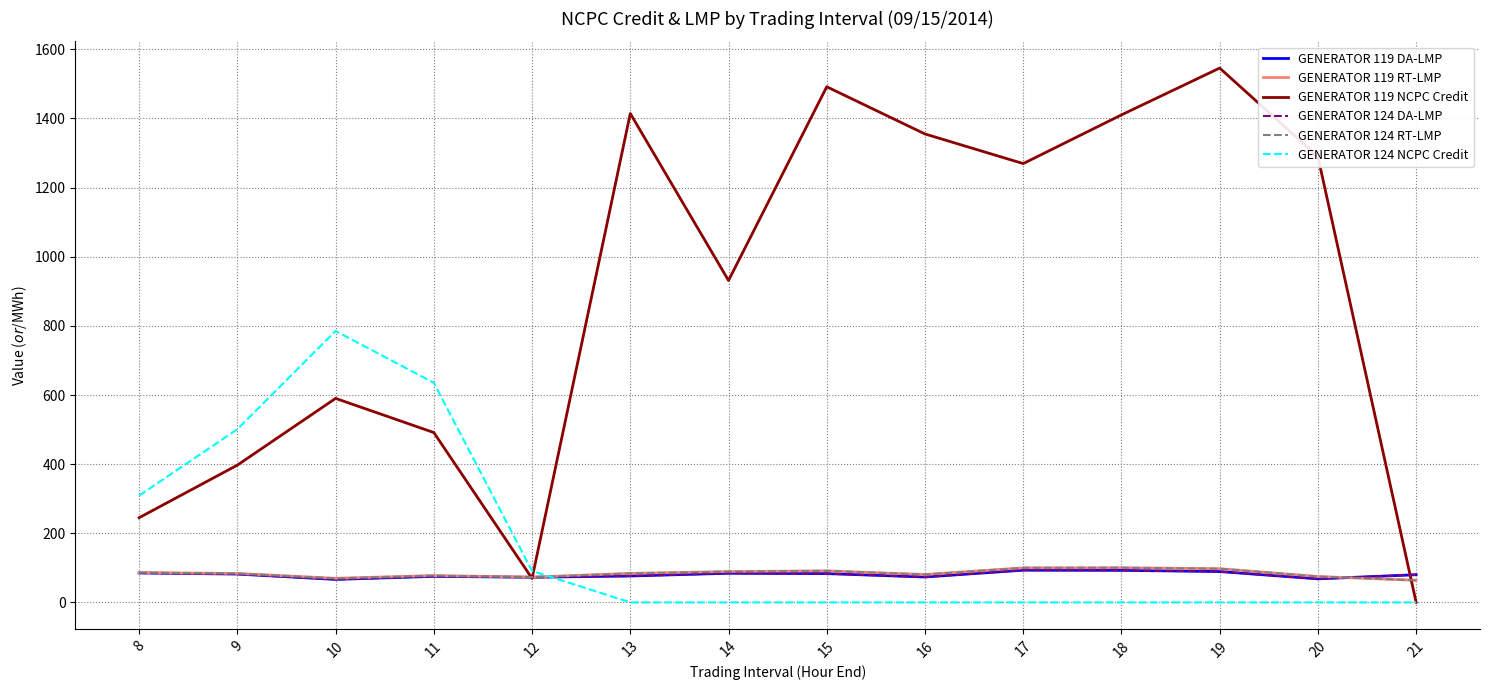

What is the difference between the maximum and minimum values in the GENERATOR 119 DA-LMP series?

26.7